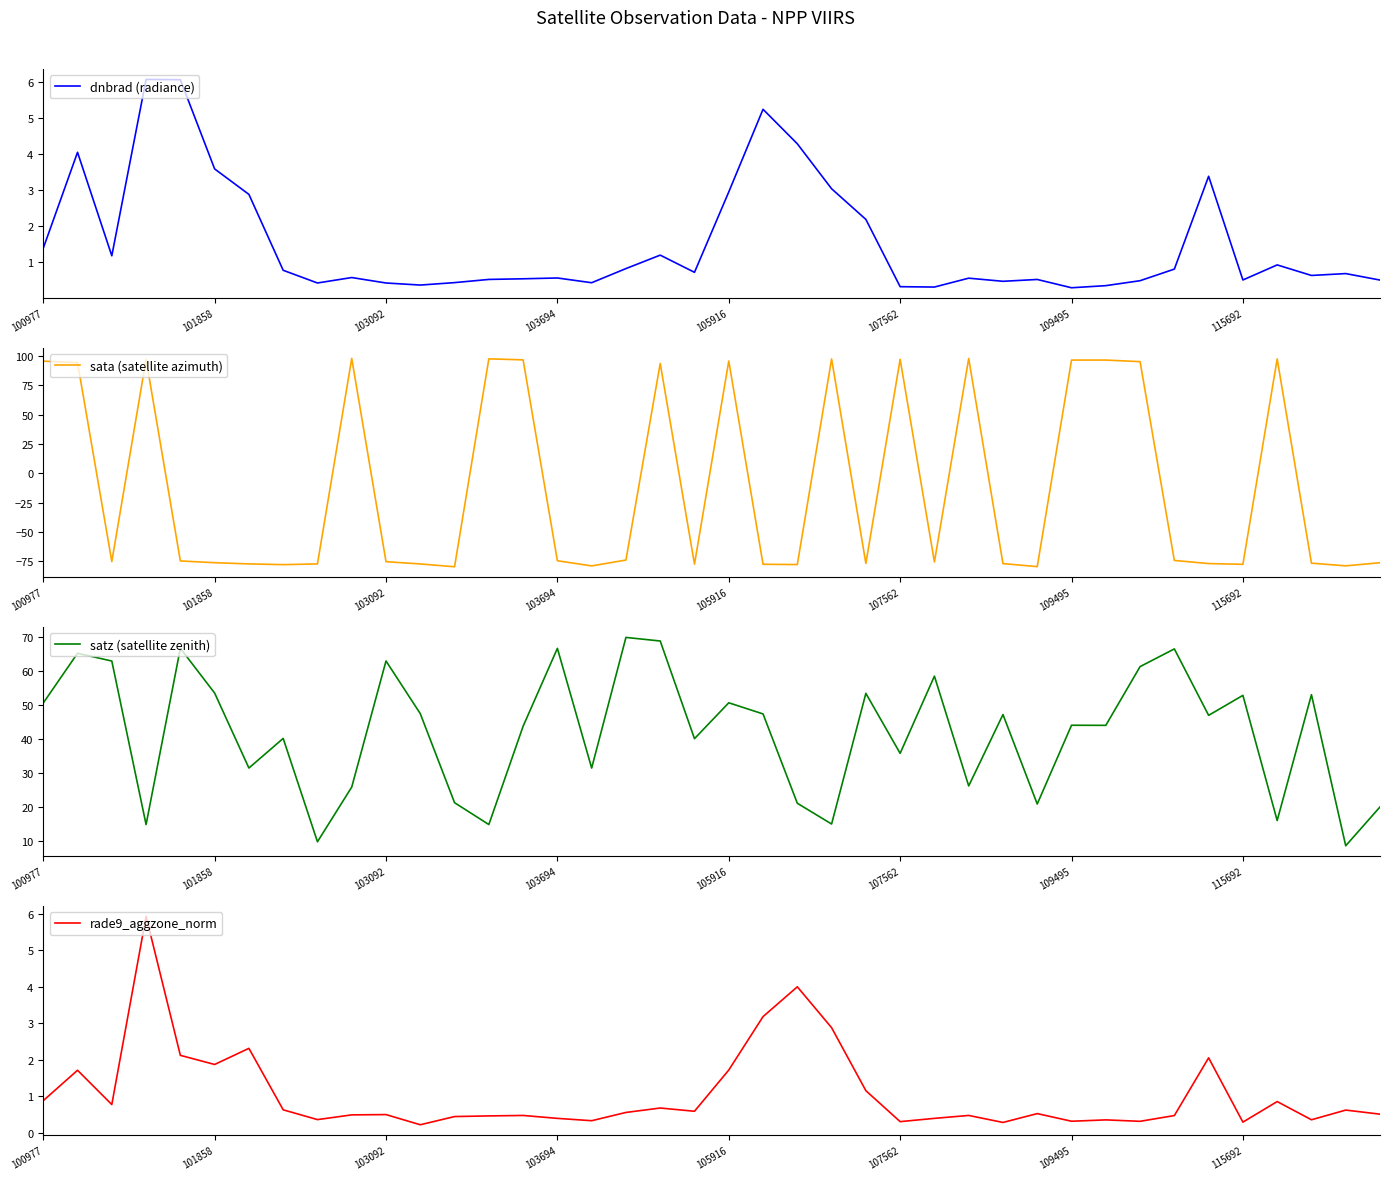

What is the maximum value shown in the chart?

98.0